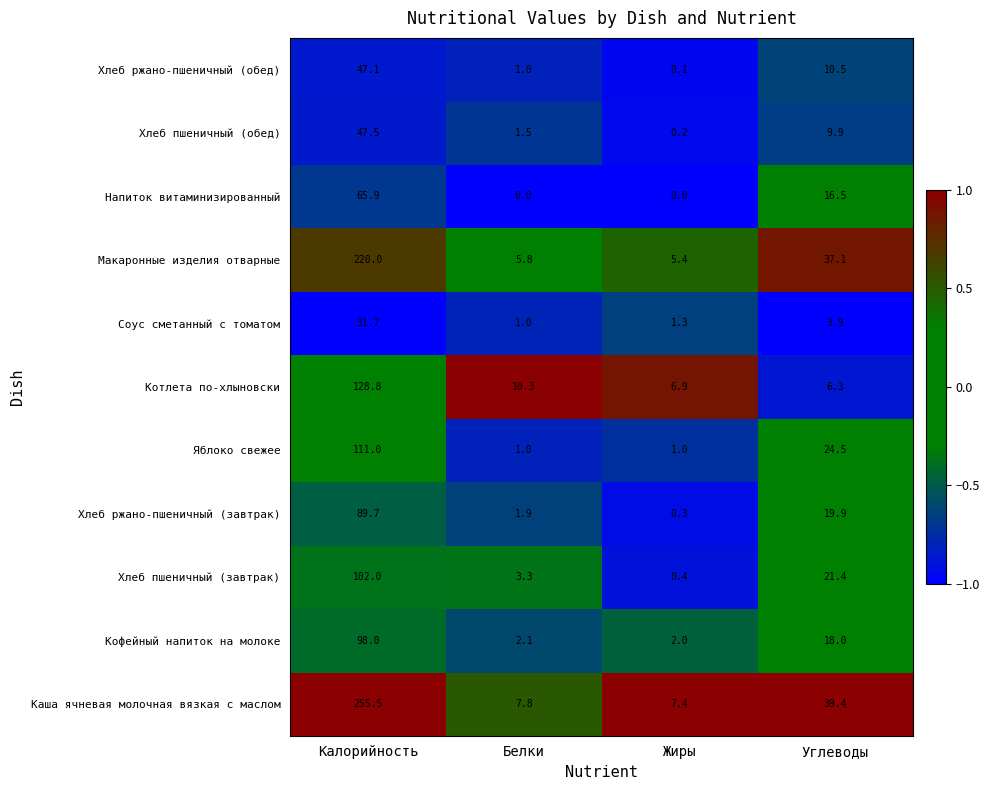

Which series changed the most between Калорийность and Жиры?

Каша ячневая молочная вязкая с маслом